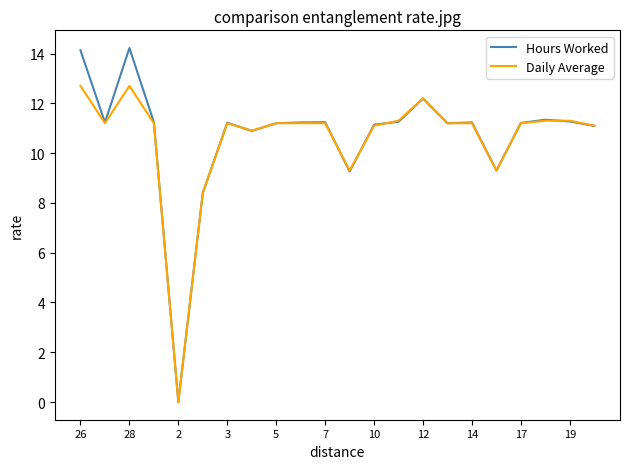

What is the average value of the Daily Average series?

10.6